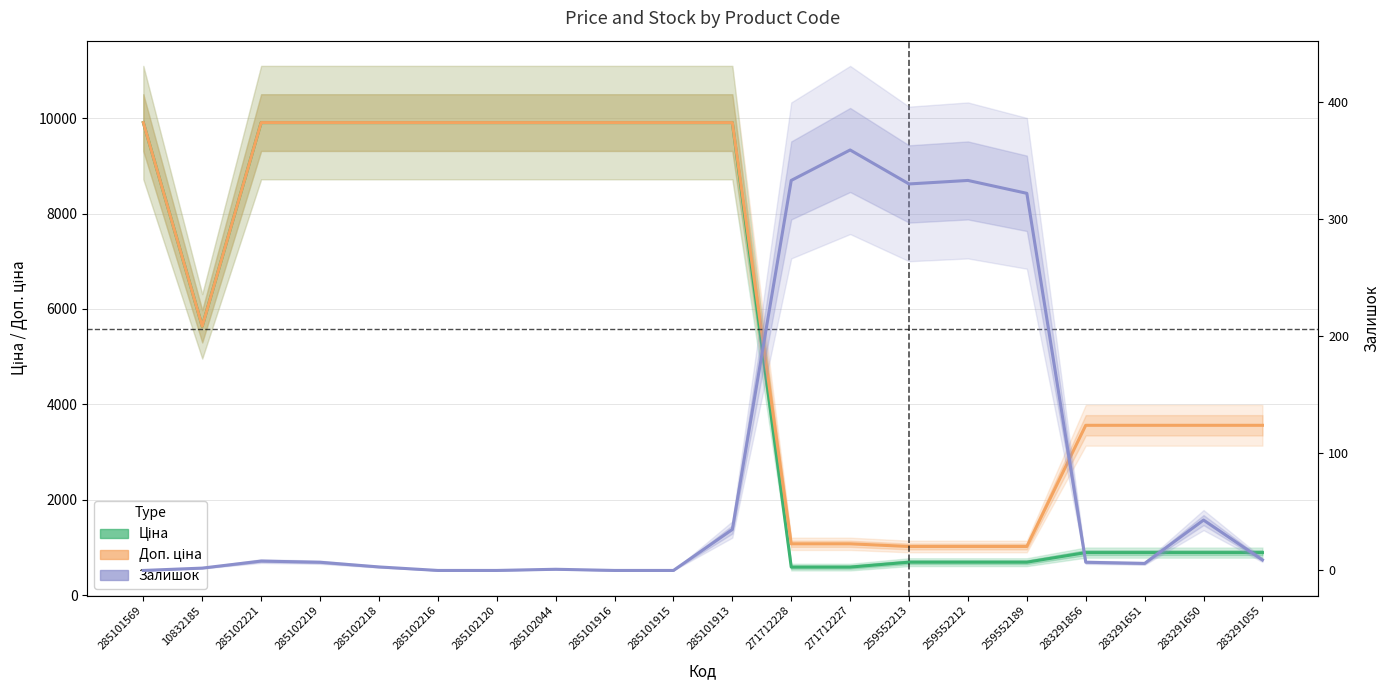

Reading right to left, extract all data points from this chart.

Ціна: 889.9	889.9	889.9	889.9	689.1	689.1	689.1	586.0	586.0	9908.5	9908.5	9908.5	9908.5	9908.5	9908.5	9908.5	9908.5	9908.5	5636.0	9908.5
Доп. ціна: 3559.7	3559.7	3559.7	3559.7	1017.8	1017.8	1017.8	1074.5	1074.5	9908.5	9908.5	9908.5	9908.5	9908.5	9908.5	9908.5	9908.5	9908.5	5636.0	9908.5
Залишок: 9.0	43.0	6.0	7.0	322.0	333.0	330.0	359.0	333.0	35.0	0.0	0.0	1.0	0.0	0.0	3.0	7.0	8.0	2.0	0.0